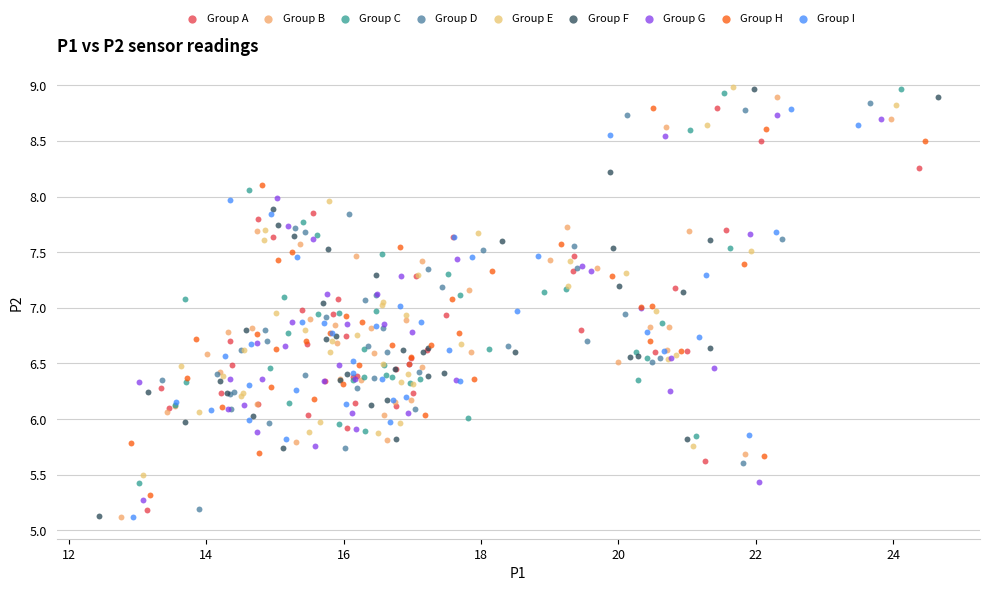

Which series has the largest Y range (max minus min)?

Group F